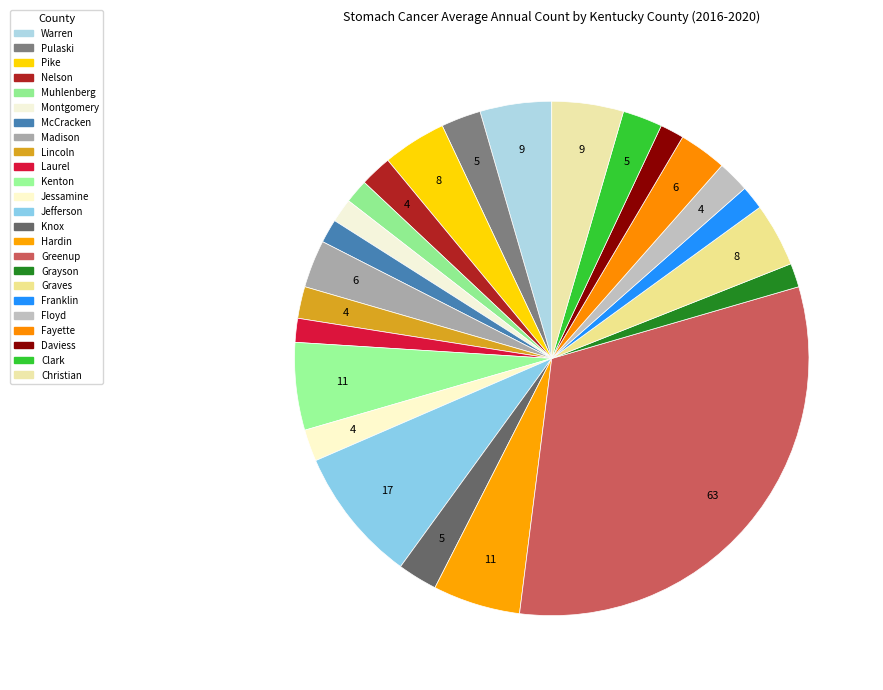

Count the number of slices in the pie.

24